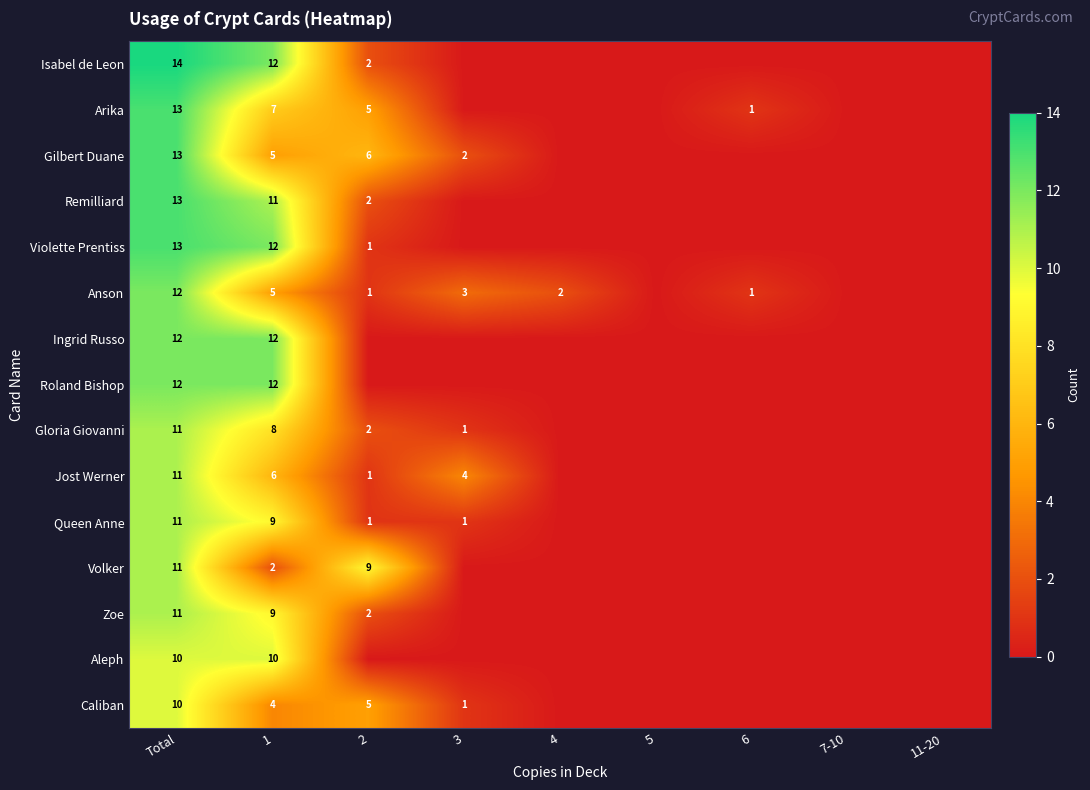

True or false: Anson has a value of 7 at 1.

False